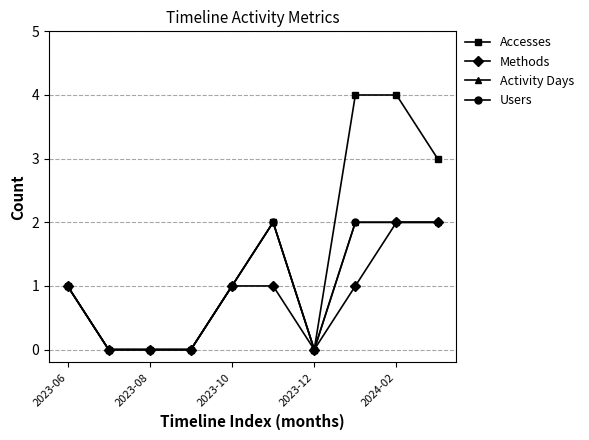

True or false: Users has more than 2 interior local peaks.

False